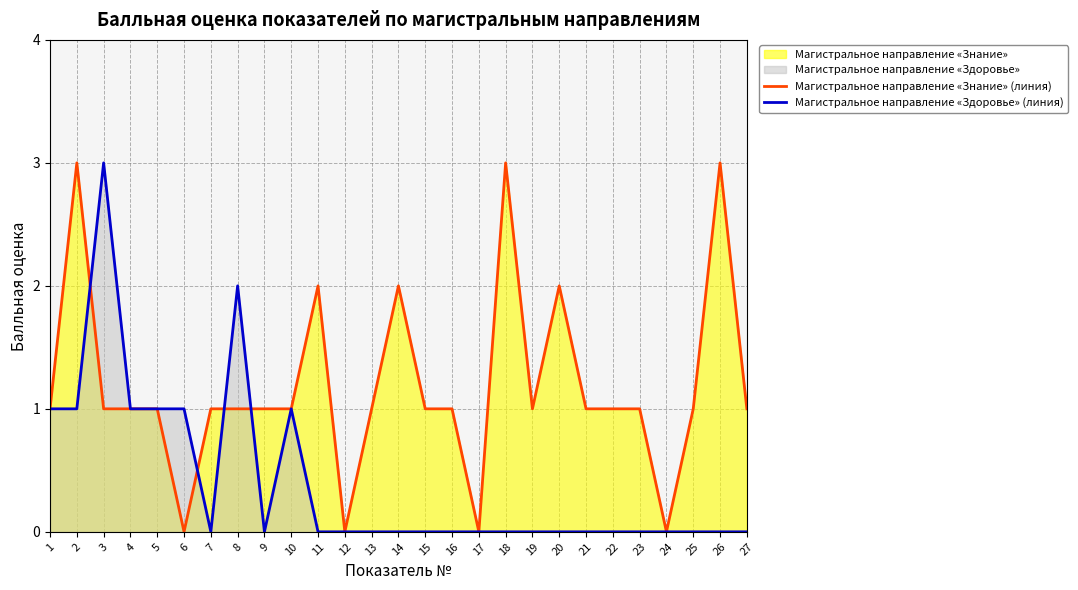

What is the difference between the Магистральное направление «Знание» (линия) values at 11 and 10?

1